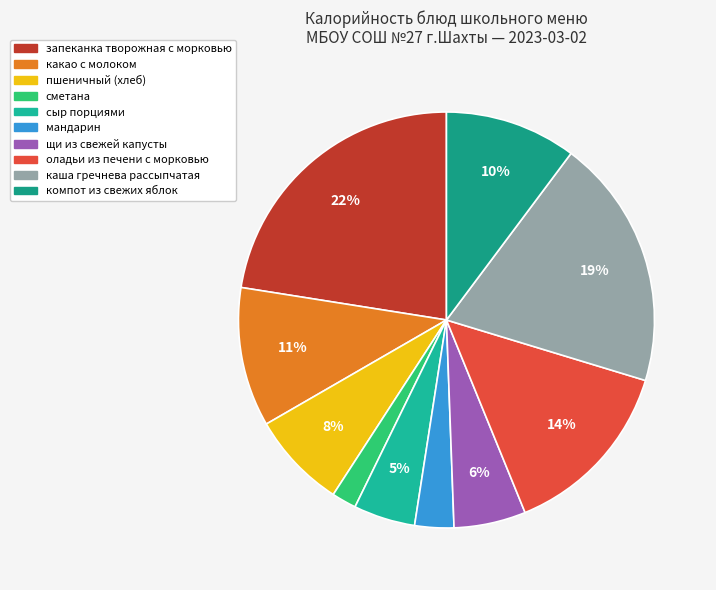

True or false: мандарин accounts for 1% of the total.

False